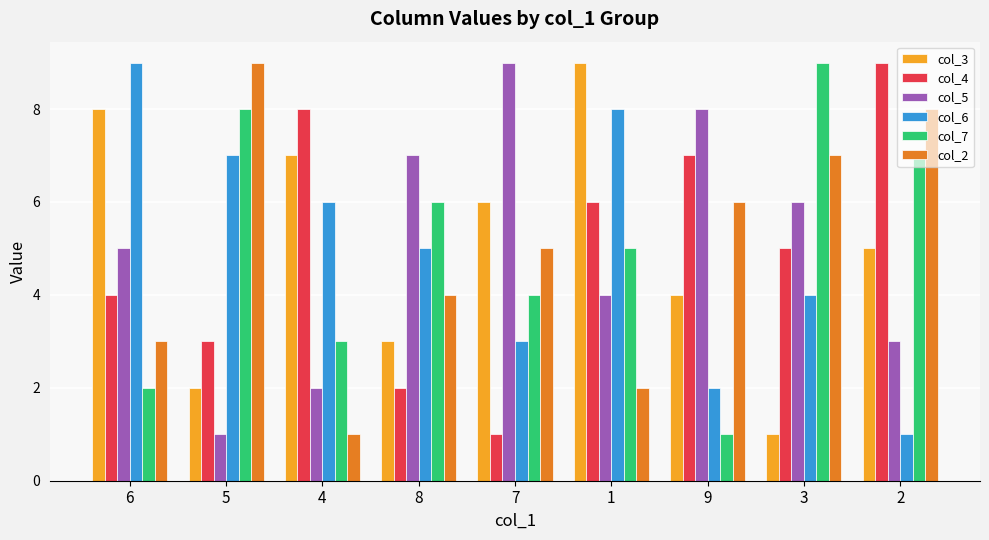

What is the maximum value for col_5?

9